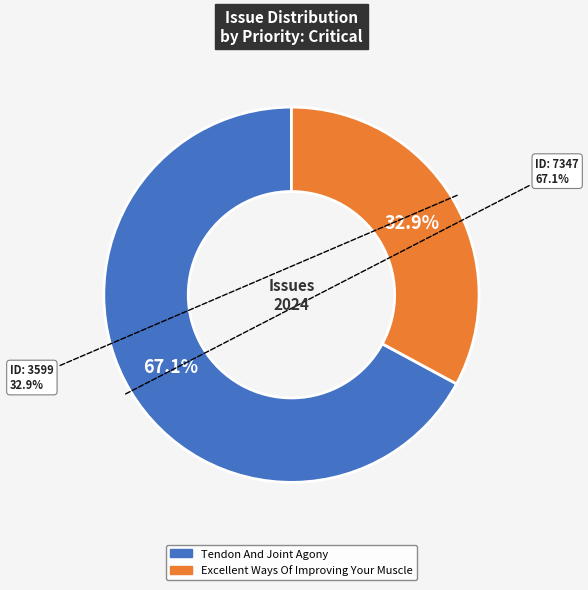

To the nearest percent, what percentage of the pie is Tendon And Joint Agony?

67%